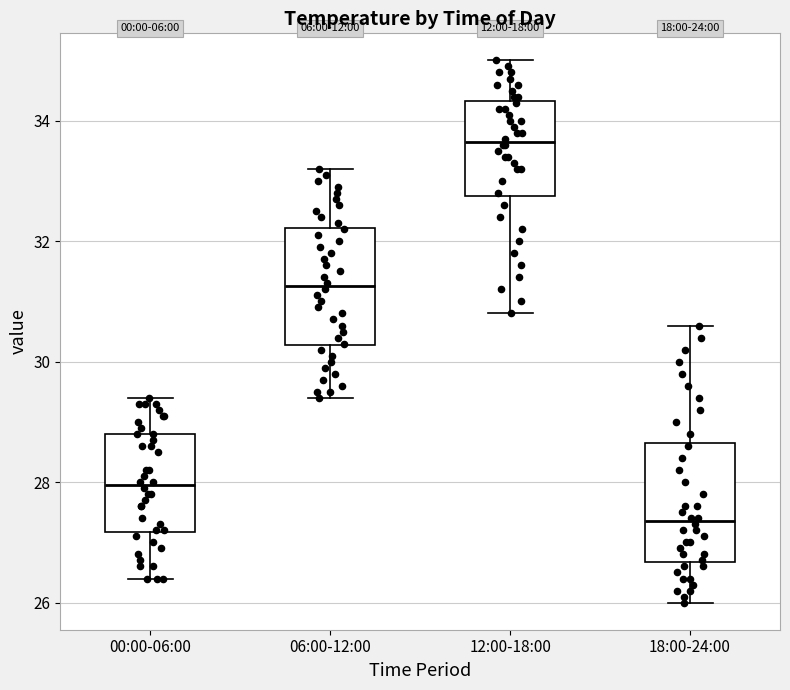

Where does the upper whisker of the box for 06:00-12:00 end on the y-axis? The values are not printed on the chart, so give them approximately, as read against the axis.

33.2